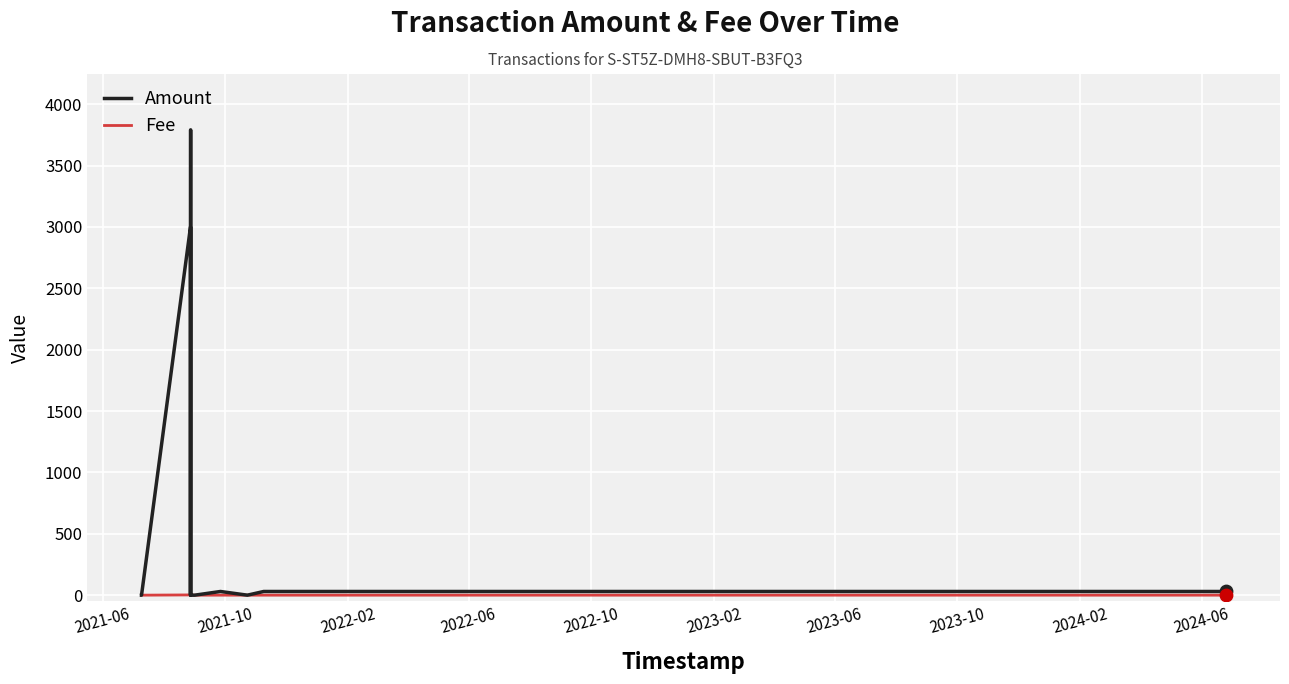

Which series has the largest total across all categories?

Amount